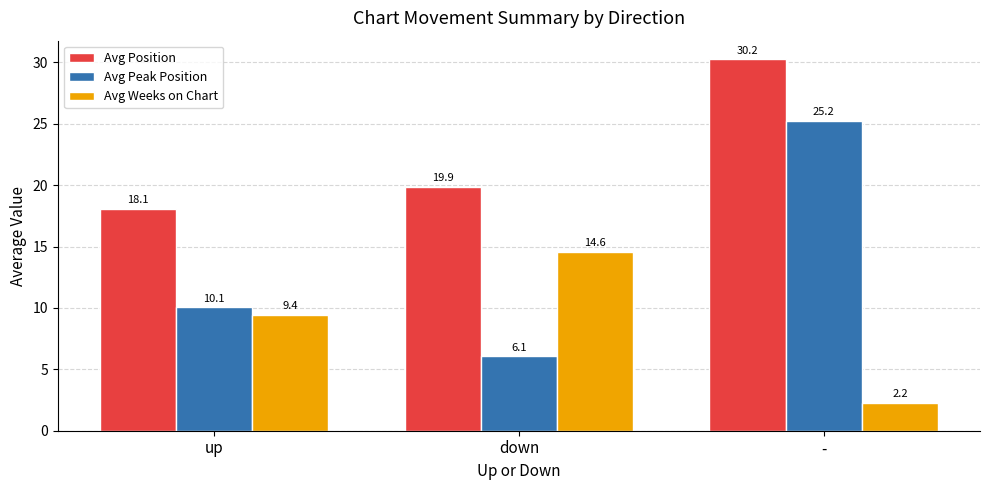

What is the difference between the Avg Peak Position values at - and down?

19.2